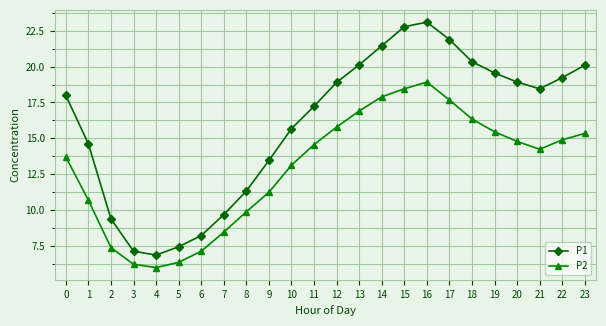

Which series has the largest total across all categories?

P1